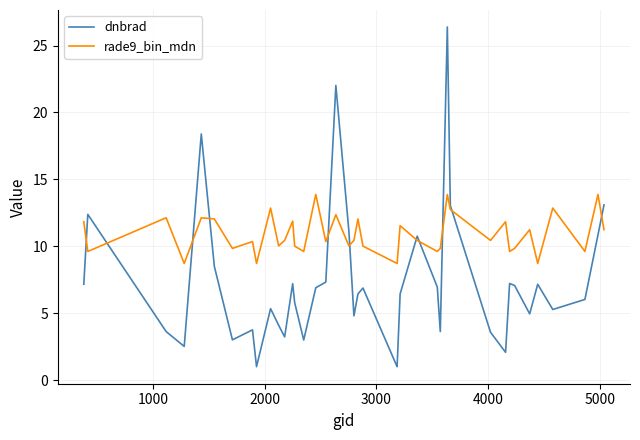

Rank the series by their average value, from lowest to highest.

dnbrad, rade9_bin_mdn